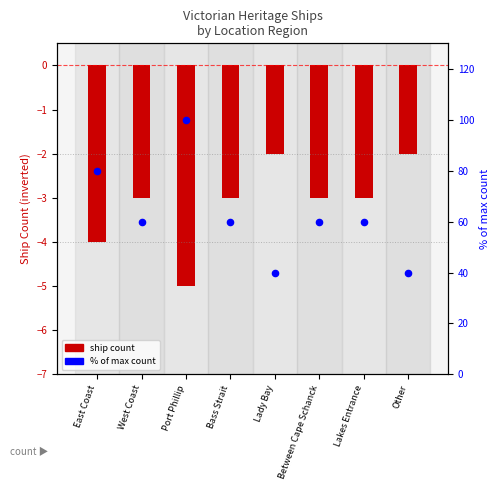

Which series reaches the maximum Y coordinate?

% of max